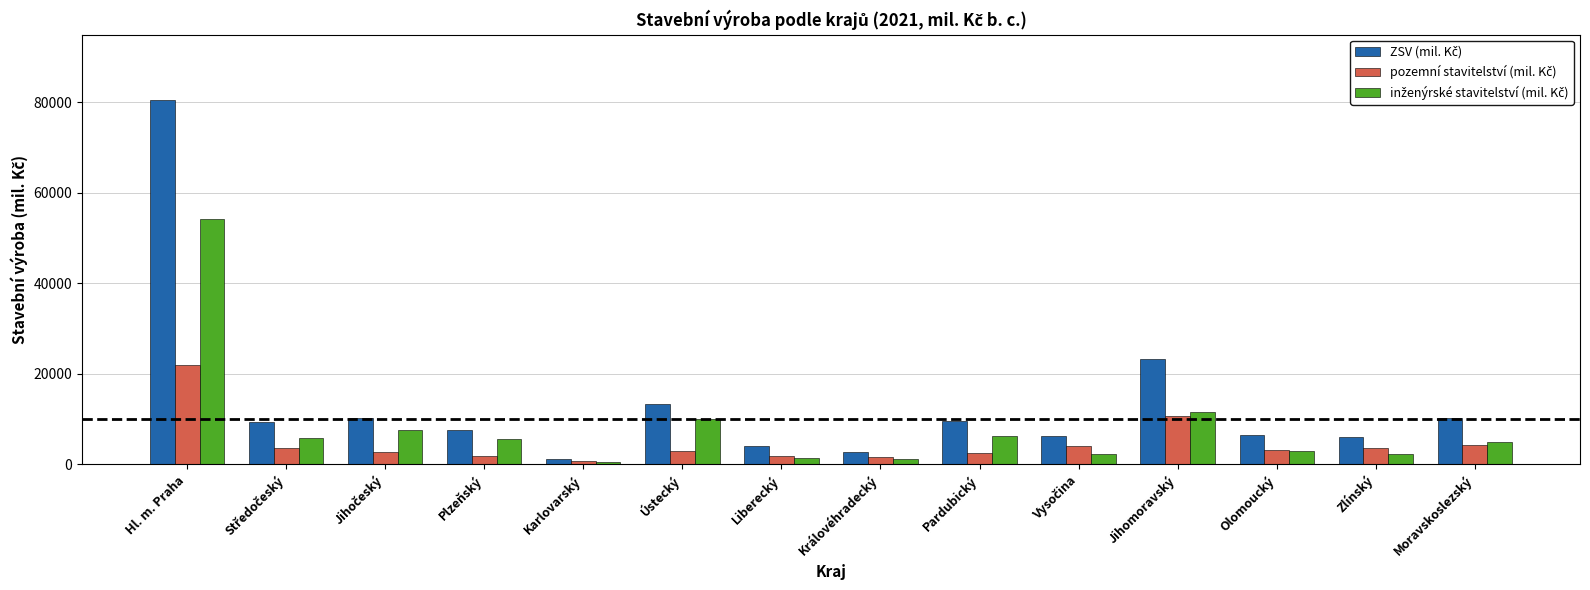

At which category is the sum across all series the highest?

Hl. m. Praha